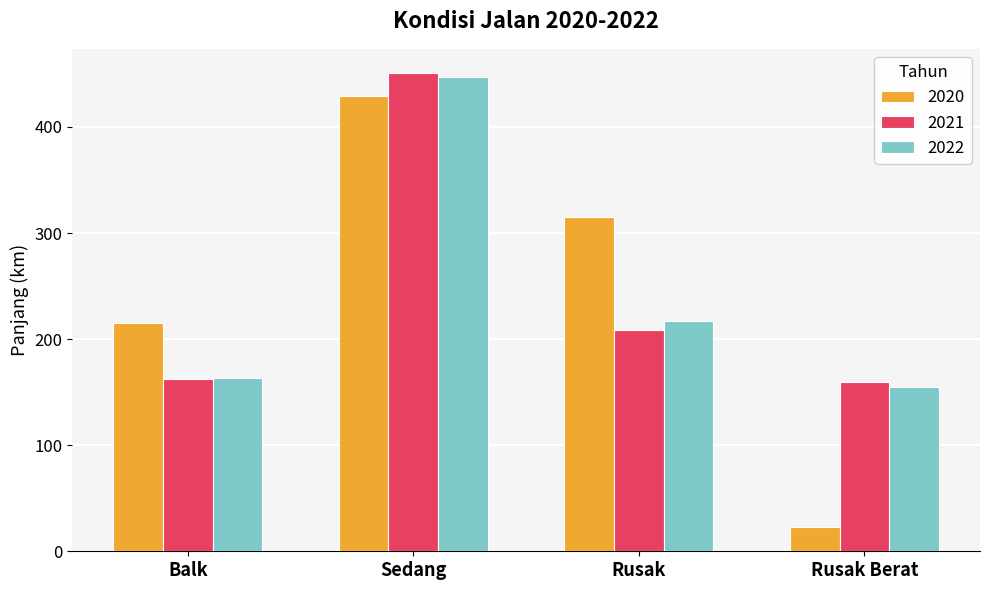

Which series changed the most between Balk and Rusak?

2020